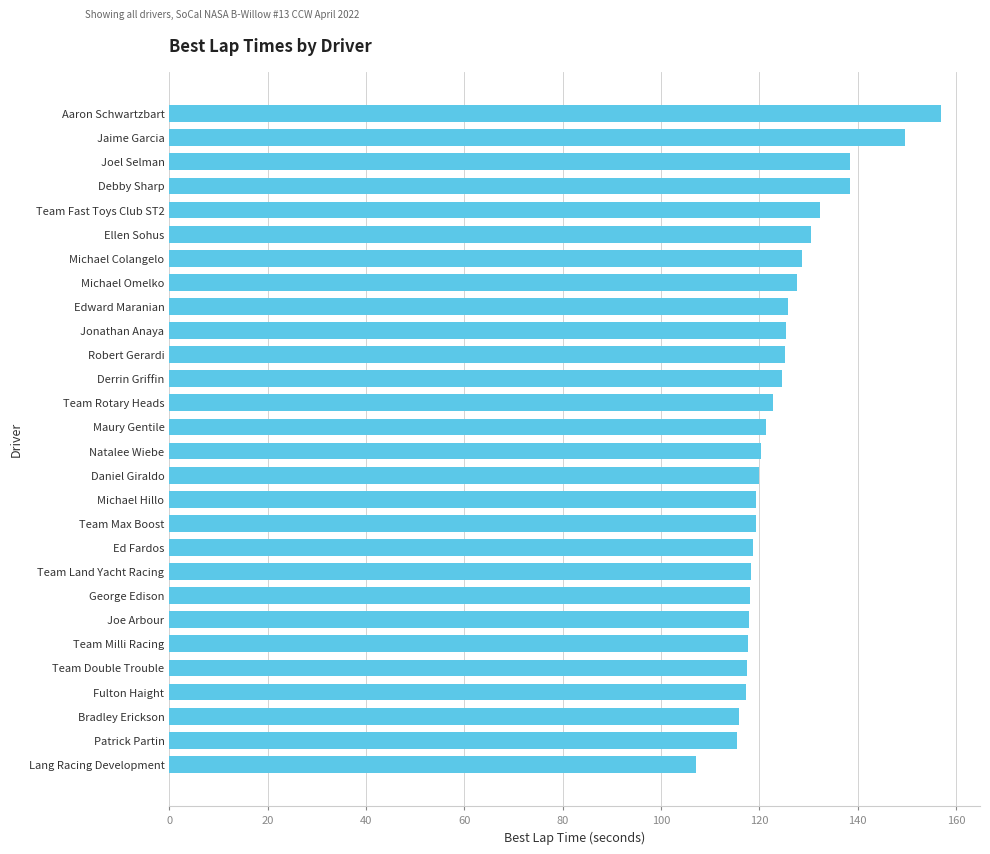

The chart shows a value of 119.4 at Michael Hillo. True or false?

True